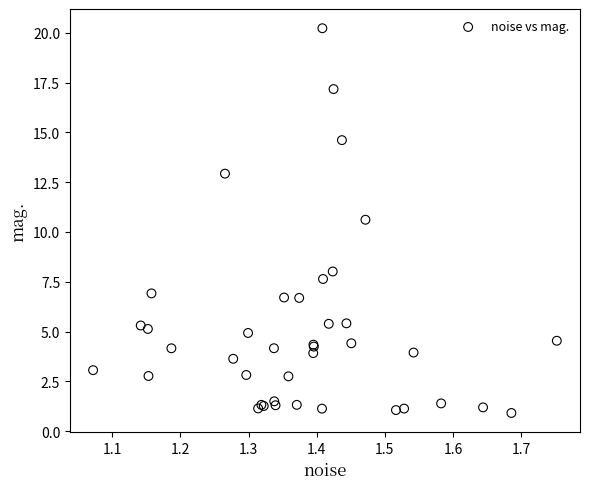

What Y value in the scatter plot is closest to 10?

10.6